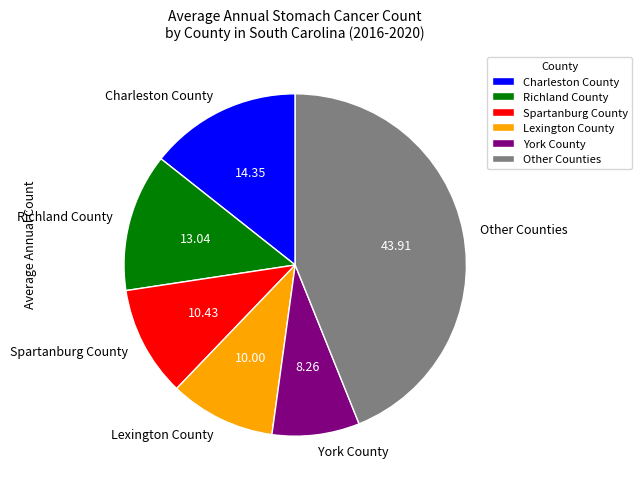

What is the largest slice in the pie chart?

Other Counties